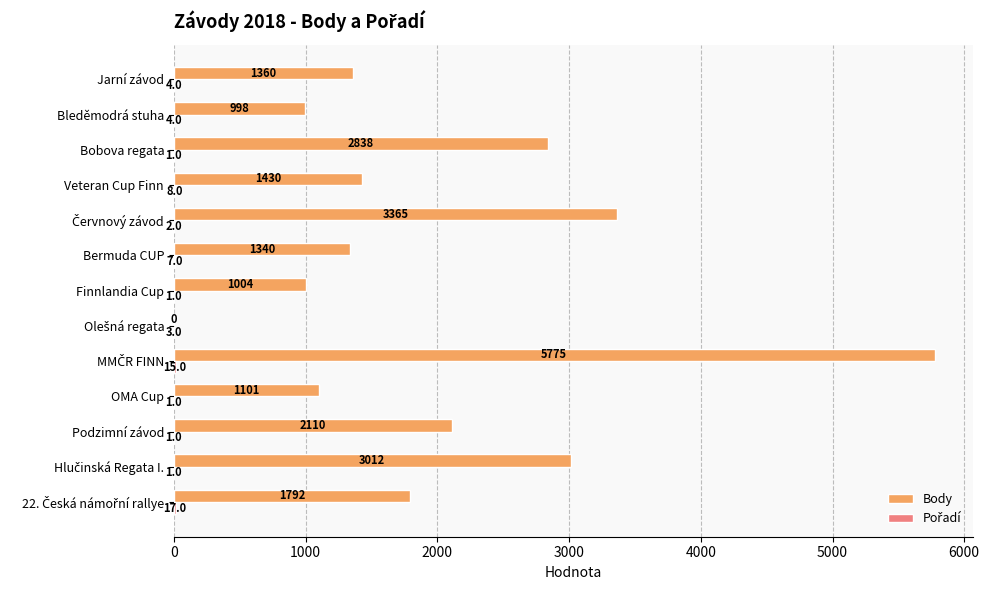

Which series has the largest total across all categories?

Body